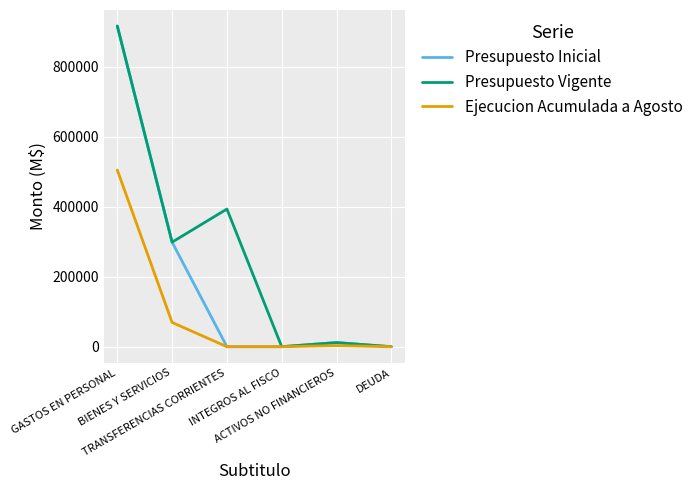

What value does the Presupuesto Inicial series have at INTEGROS AL FISCO?

10